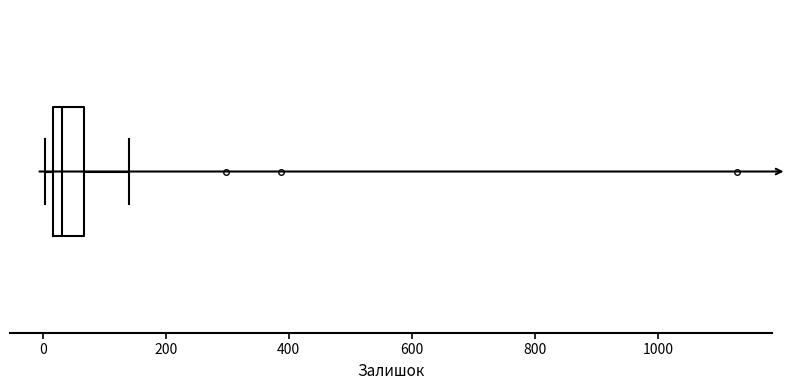

Transcribe this box plot: give where the median line is, the range the box spans, and where the two whiskers end, as read against the x-axis. The values are not printed on the chart, so give them approximately, as read against the axis.

median 40, box 20 to 60, whiskers 0 to 140